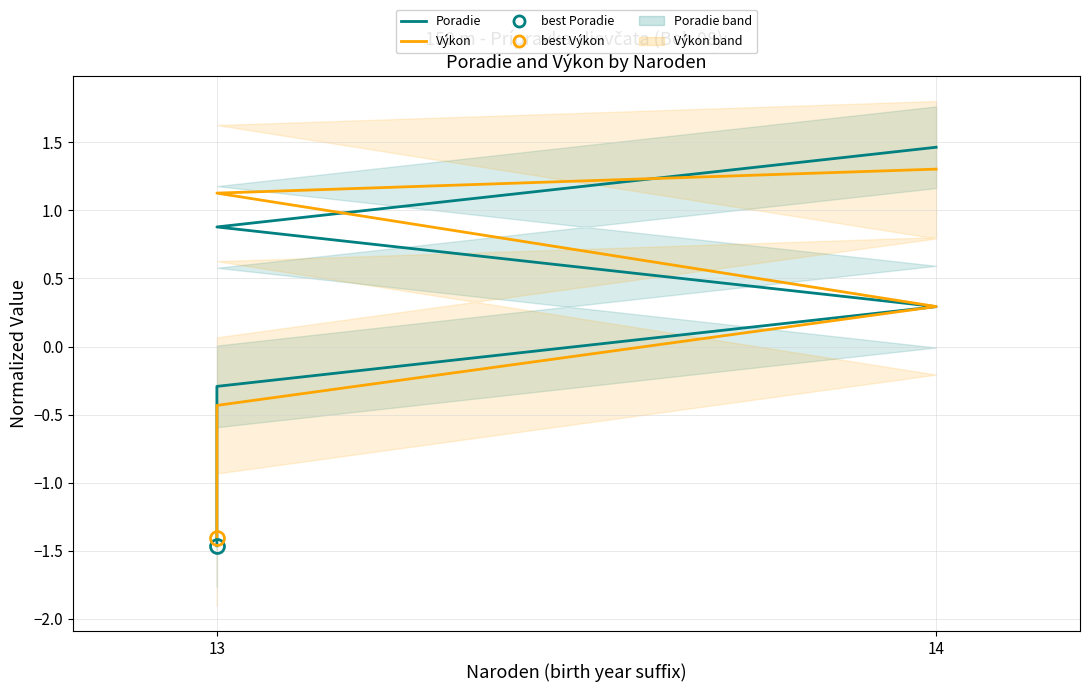

What is the difference between the maximum and minimum values in the Výkon series?

2.7